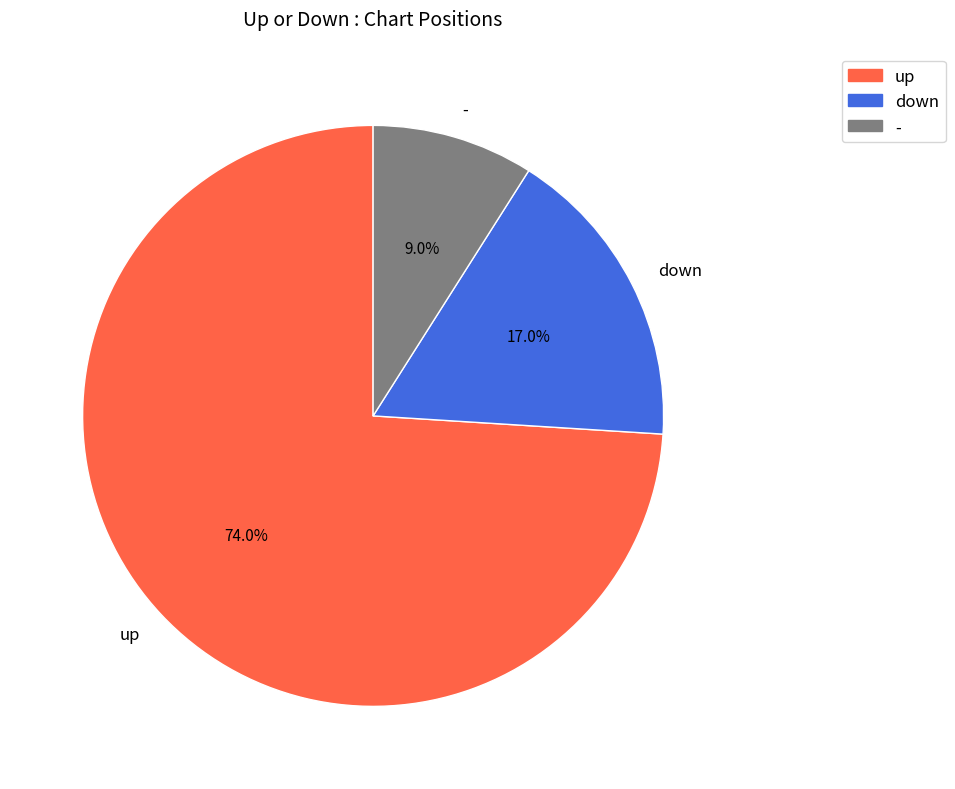

What portion of the pie excludes up?

26.0%